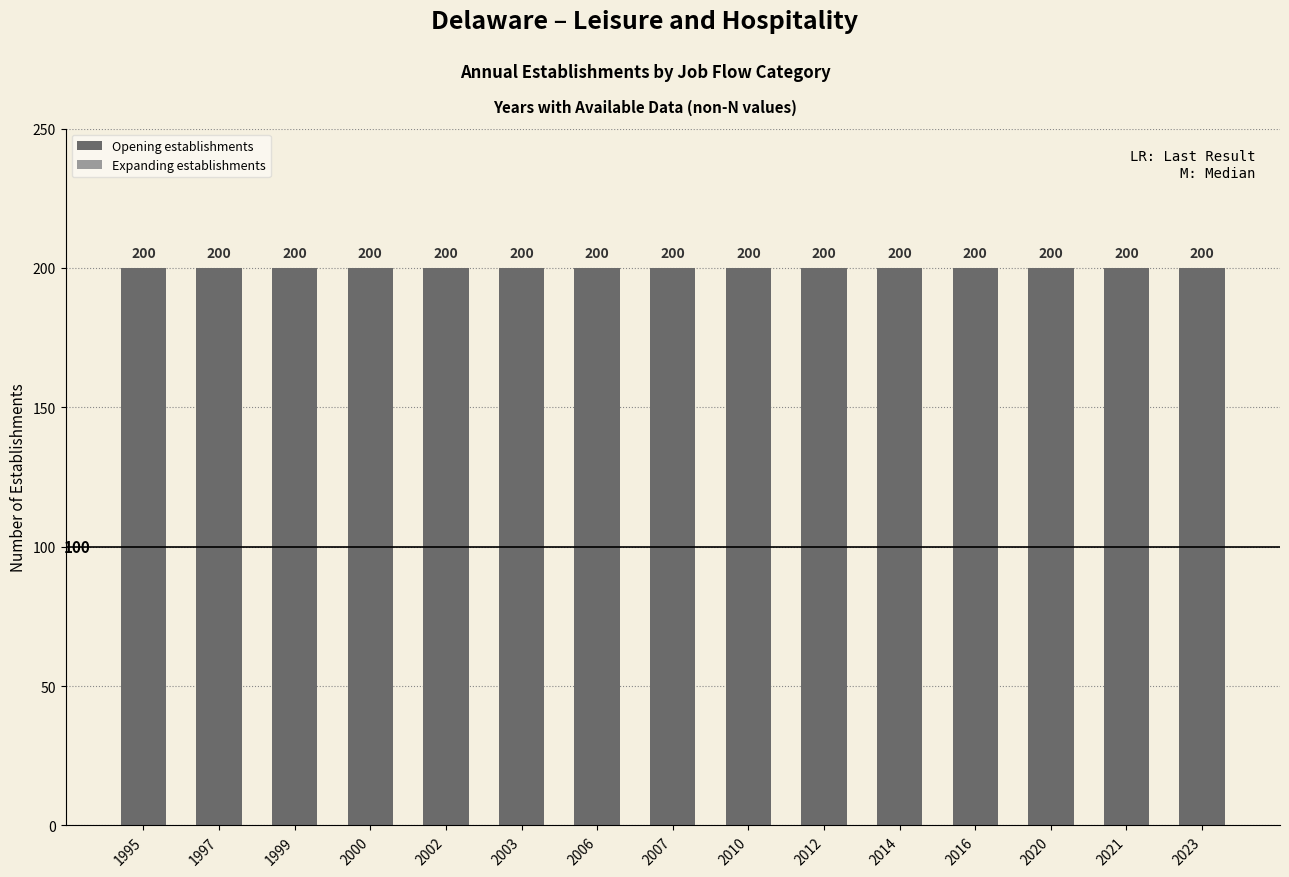

True or false: Opening establishments has a value of 50 at 1997.

False